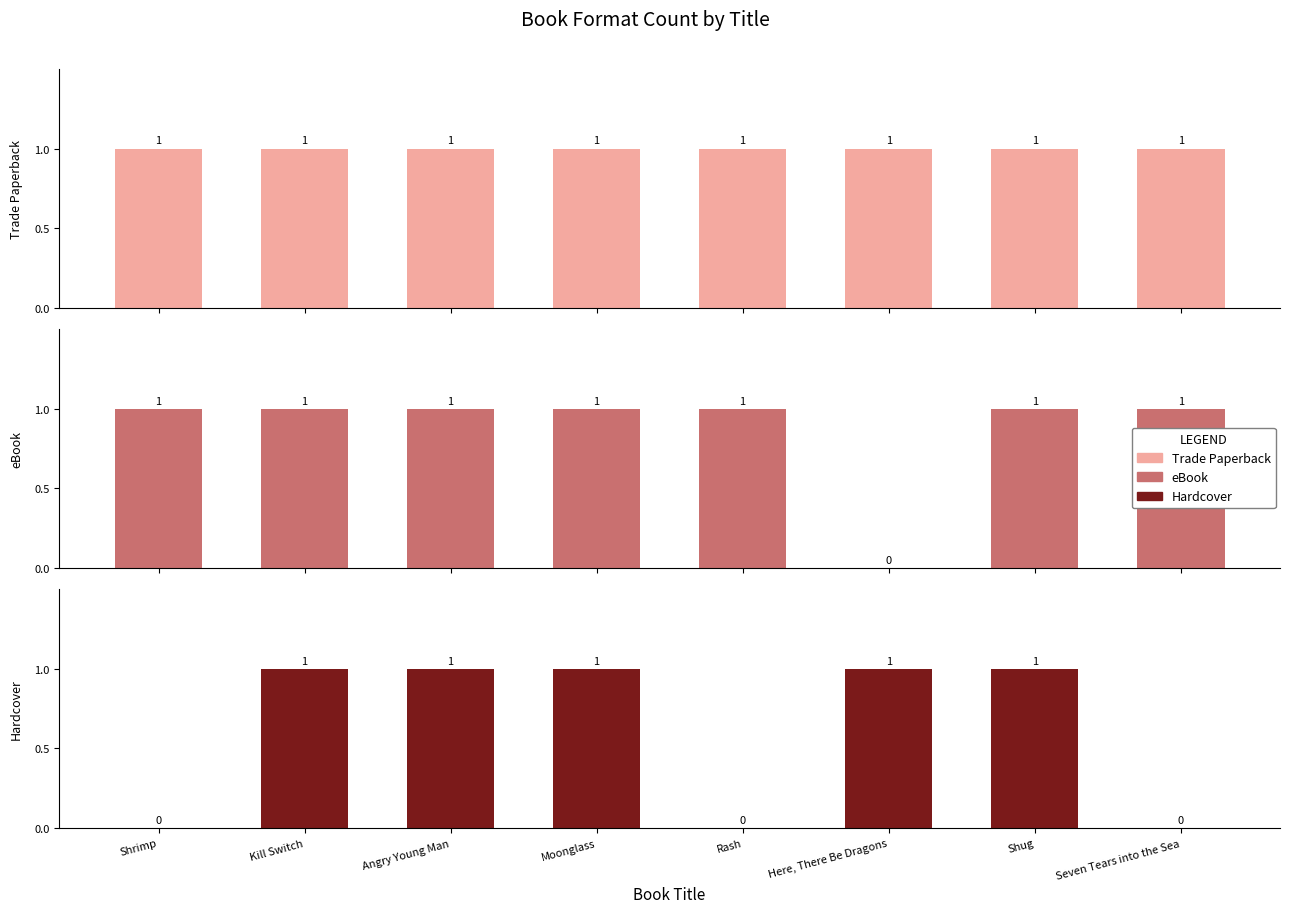

What is the spread (max minus min) of values at Here, There Be Dragons?

1